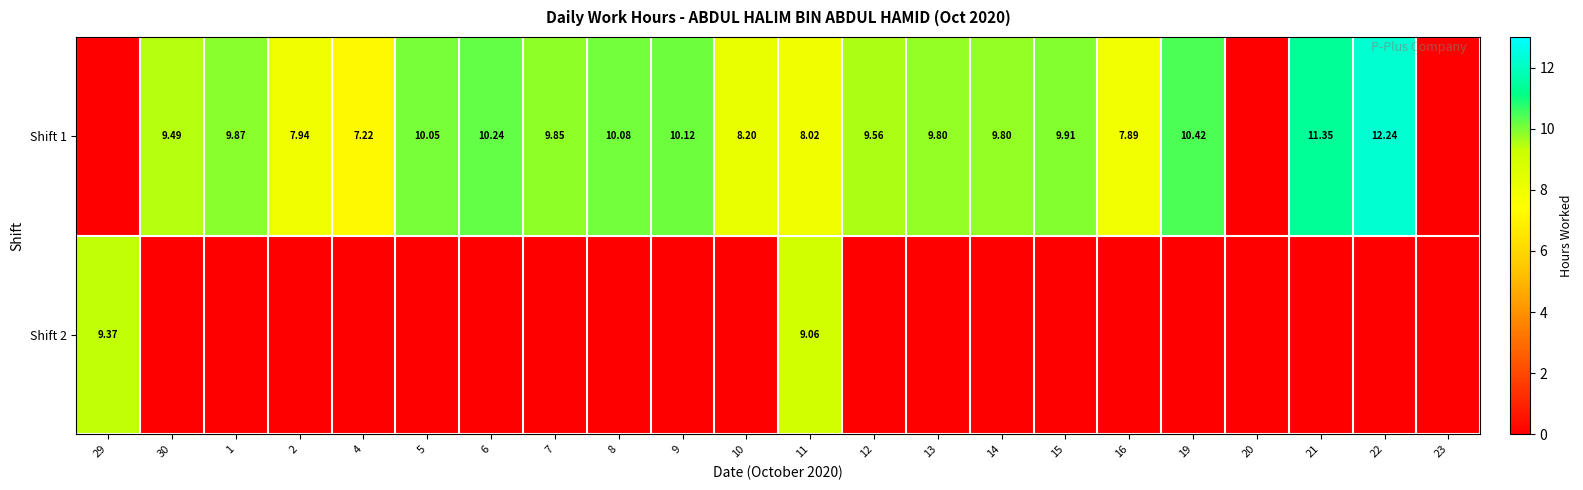

Is the value of Shift 2 at 11 greater than the value of Shift 1 at 13?

No